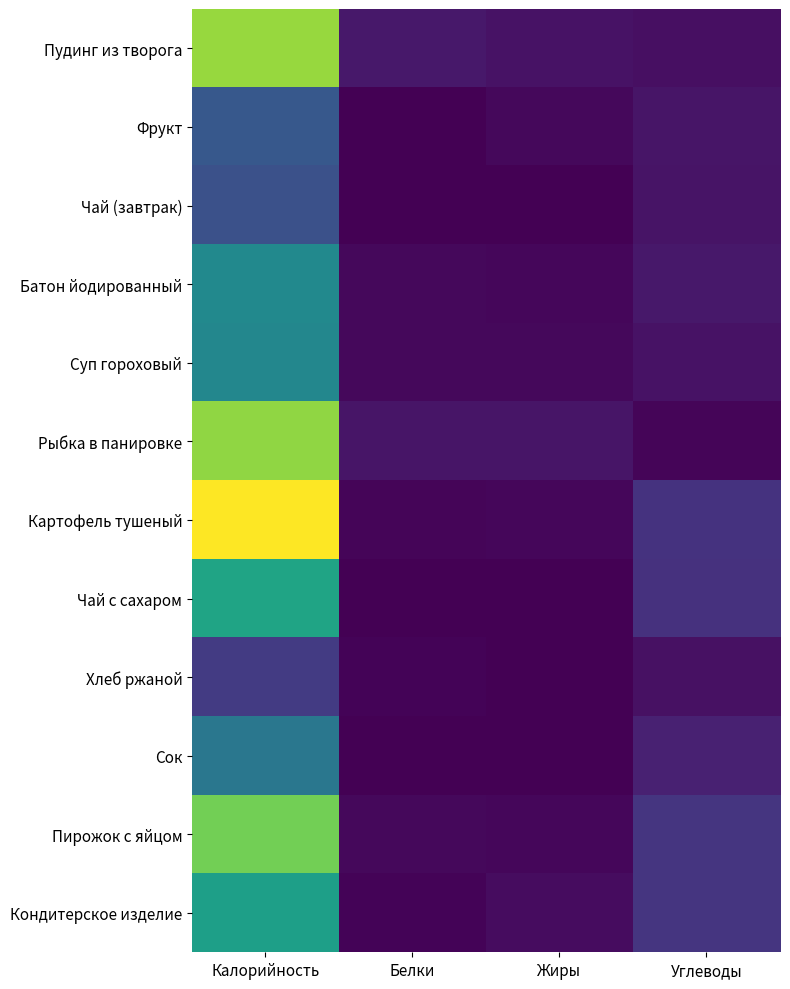

Which series has the widest spread of values?

Картофель тушеный